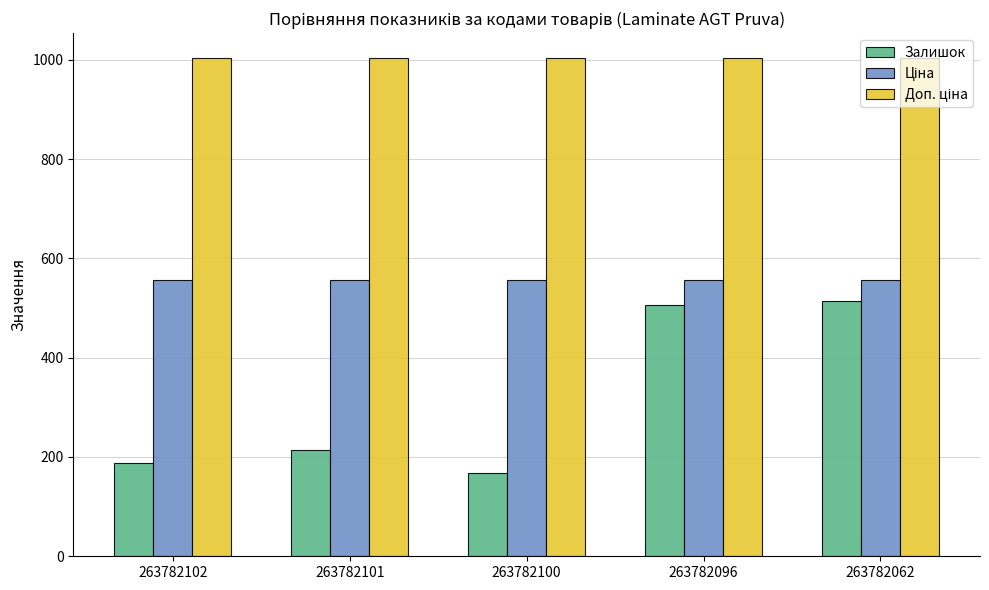

Count the number of data series in this chart.

3